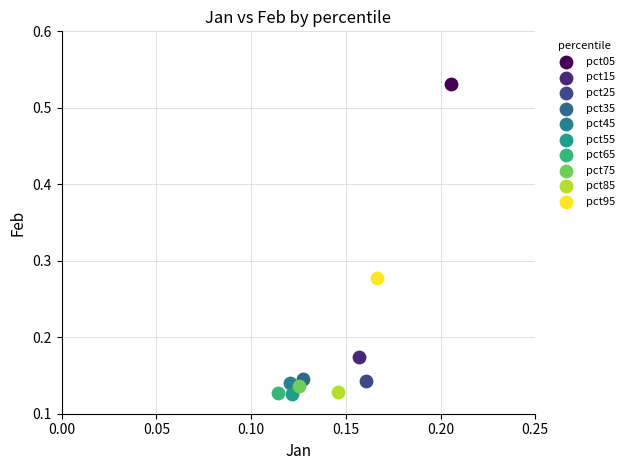

What are all the series names shown in the legend?

pct05, pct15, pct25, pct35, pct45, pct55, pct65, pct75, pct85, pct95